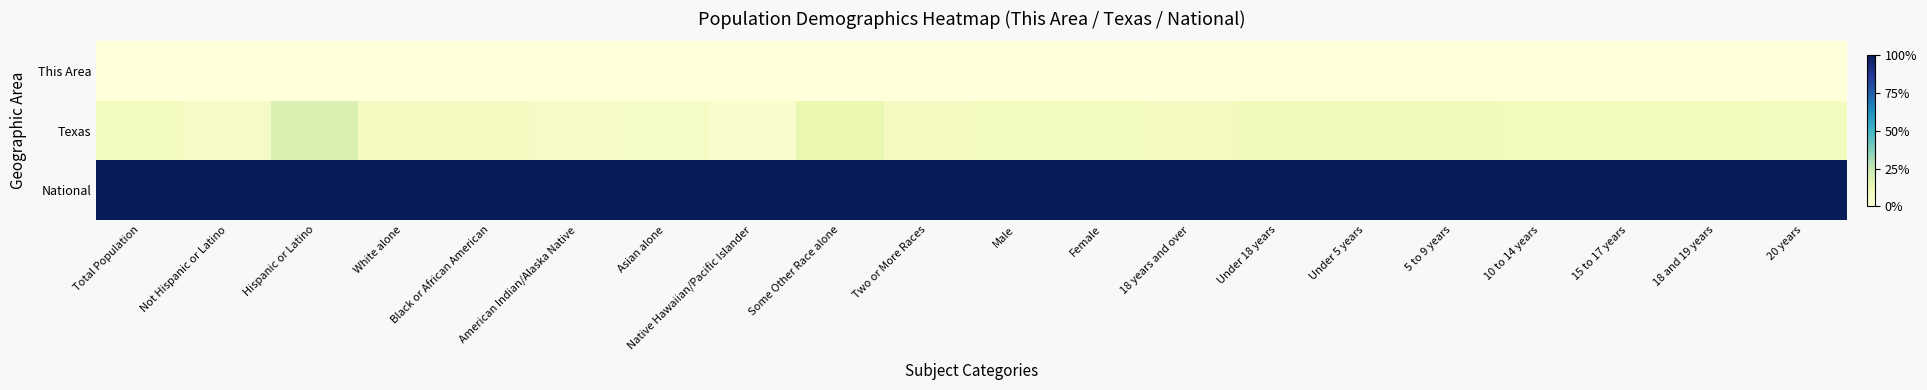

Reading right to left, list all the values displayed in this chart.

This Area: 20 years=0.0	18 and 19 years=0.0	15 to 17 years=0.0	10 to 14 years=0.0	5 to 9 years=0.0	Under 5 years=0.0	Under 18 years=0.0	18 years and over=0.0	Female=0.0	Male=0.0	Two or More Races=0.0	Some Other Race alone=0.0	Native Hawaiian/Pacific Islander=0.0	Asian alone=0.0	American Indian/Alaska Native=0.0	Black or African American=0.0	White alone=0.0	Hispanic or Latino=0.0	Not Hispanic or Latino=0.0	Total Population=0.0
Texas: 20 years=0.1	18 and 19 years=0.1	15 to 17 years=0.1	10 to 14 years=0.1	5 to 9 years=0.1	Under 5 years=0.1	Under 18 years=0.1	18 years and over=0.1	Female=0.1	Male=0.1	Two or More Races=0.1	Some Other Race alone=0.1	Native Hawaiian/Pacific Islander=0.0	Asian alone=0.1	American Indian/Alaska Native=0.1	Black or African American=0.1	White alone=0.1	Hispanic or Latino=0.2	Not Hispanic or Latino=0.1	Total Population=0.1
National: 20 years=1.0	18 and 19 years=1.0	15 to 17 years=1.0	10 to 14 years=1.0	5 to 9 years=1.0	Under 5 years=1.0	Under 18 years=1.0	18 years and over=1.0	Female=1.0	Male=1.0	Two or More Races=1.0	Some Other Race alone=1.0	Native Hawaiian/Pacific Islander=1.0	Asian alone=1.0	American Indian/Alaska Native=1.0	Black or African American=1.0	White alone=1.0	Hispanic or Latino=1.0	Not Hispanic or Latino=1.0	Total Population=1.0